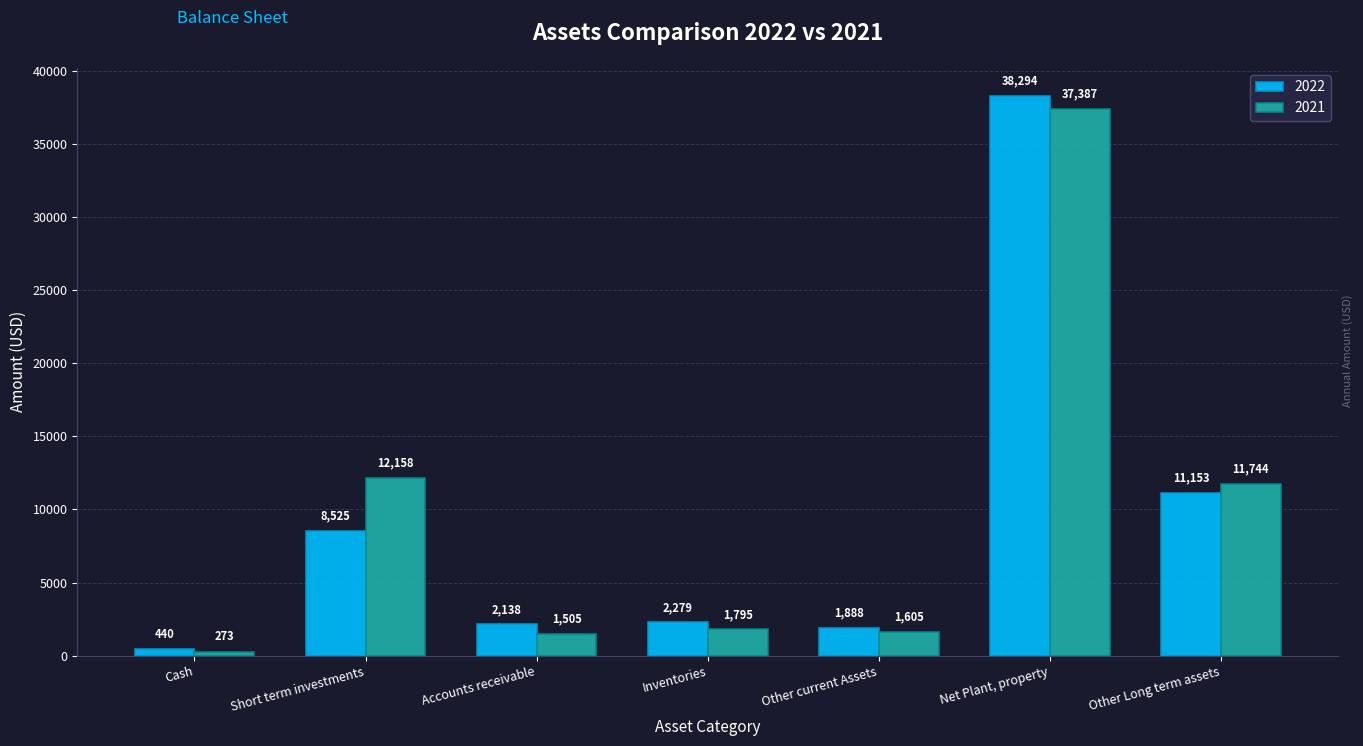

Between Cash and Other current Assets, which series saw the biggest shift?

2022